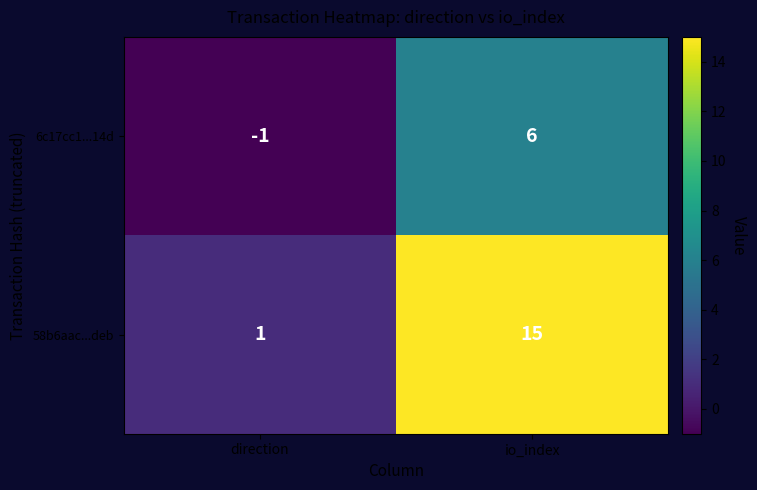

At how many categories does at least one series exceed 0?

2